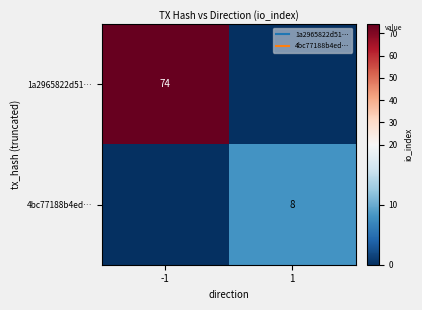

Rank the series at -1 from highest to lowest value.

1a2965822d51…, 4bc77188b4ed…